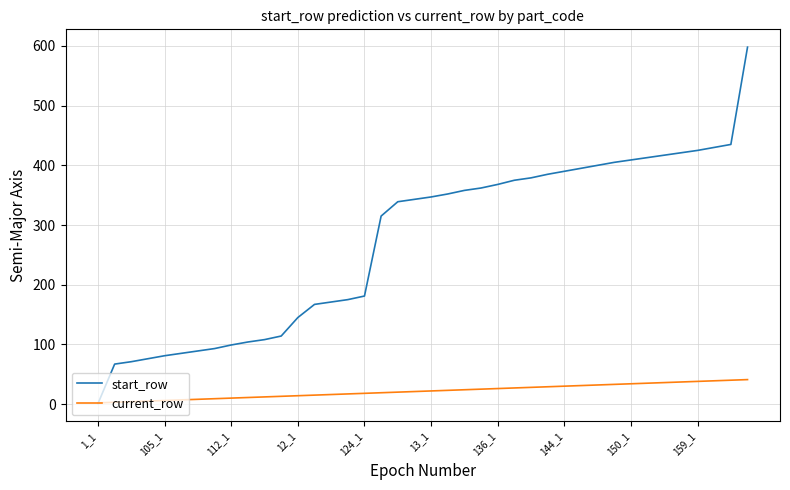

What is the highest value of the start_row series?

598